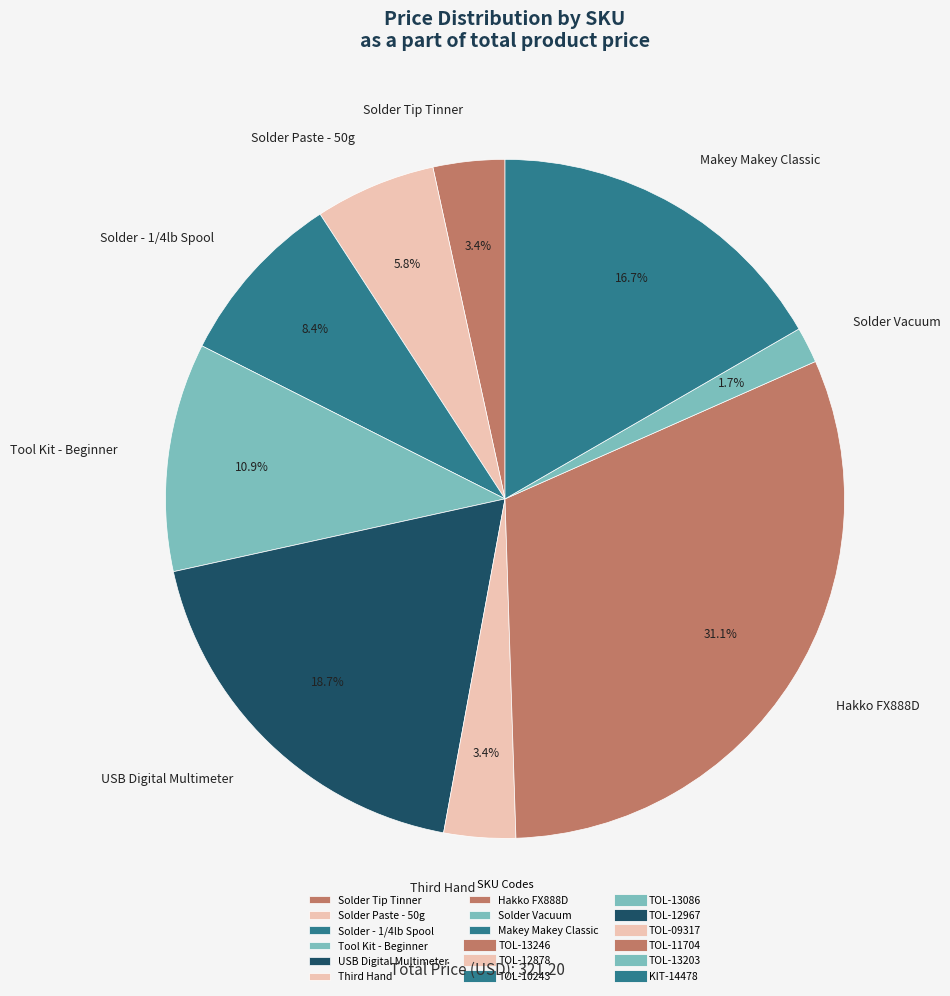

How many segments does this pie chart have?

9